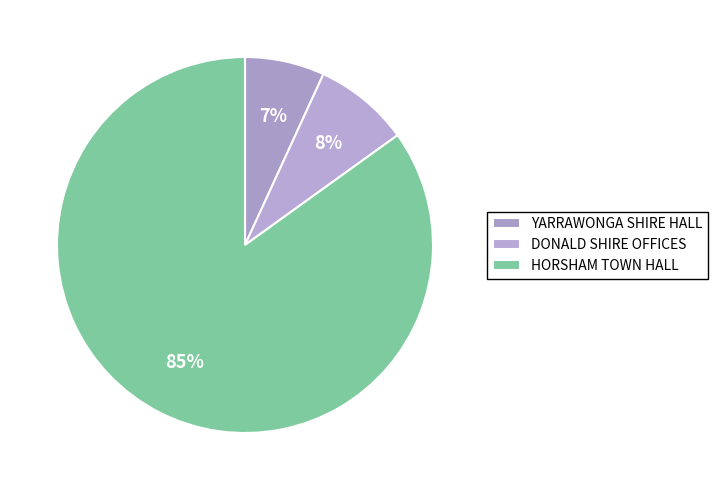

Approximately how many times larger is the value at YARRAWONGA SHIRE HALL compared to DONALD SHIRE OFFICES?

0.8